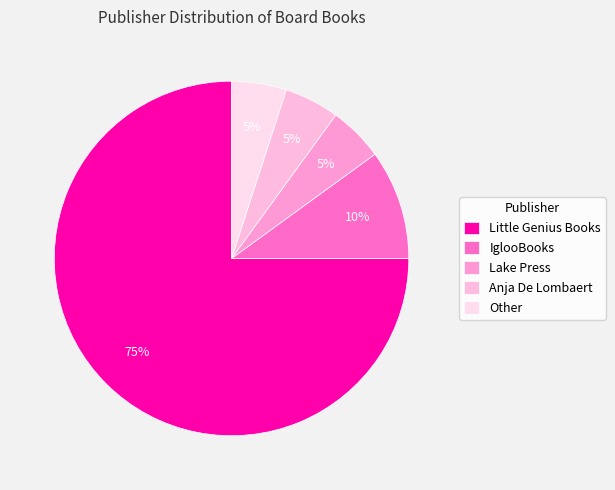

How many slices are in this pie chart?

5